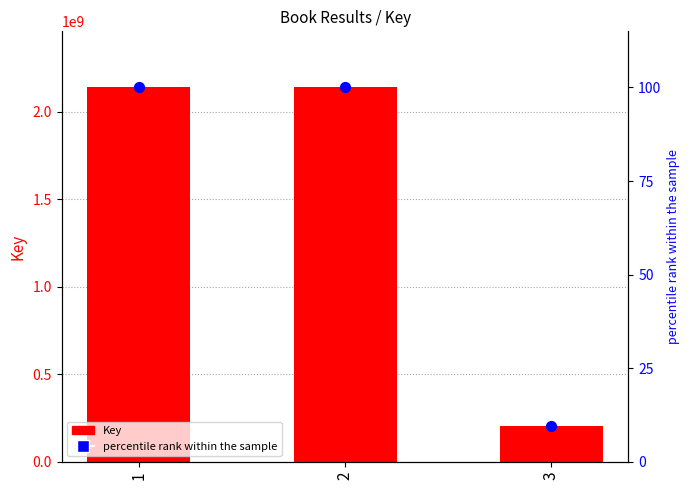

At how many categories does at least one series exceed 1459658854?

2